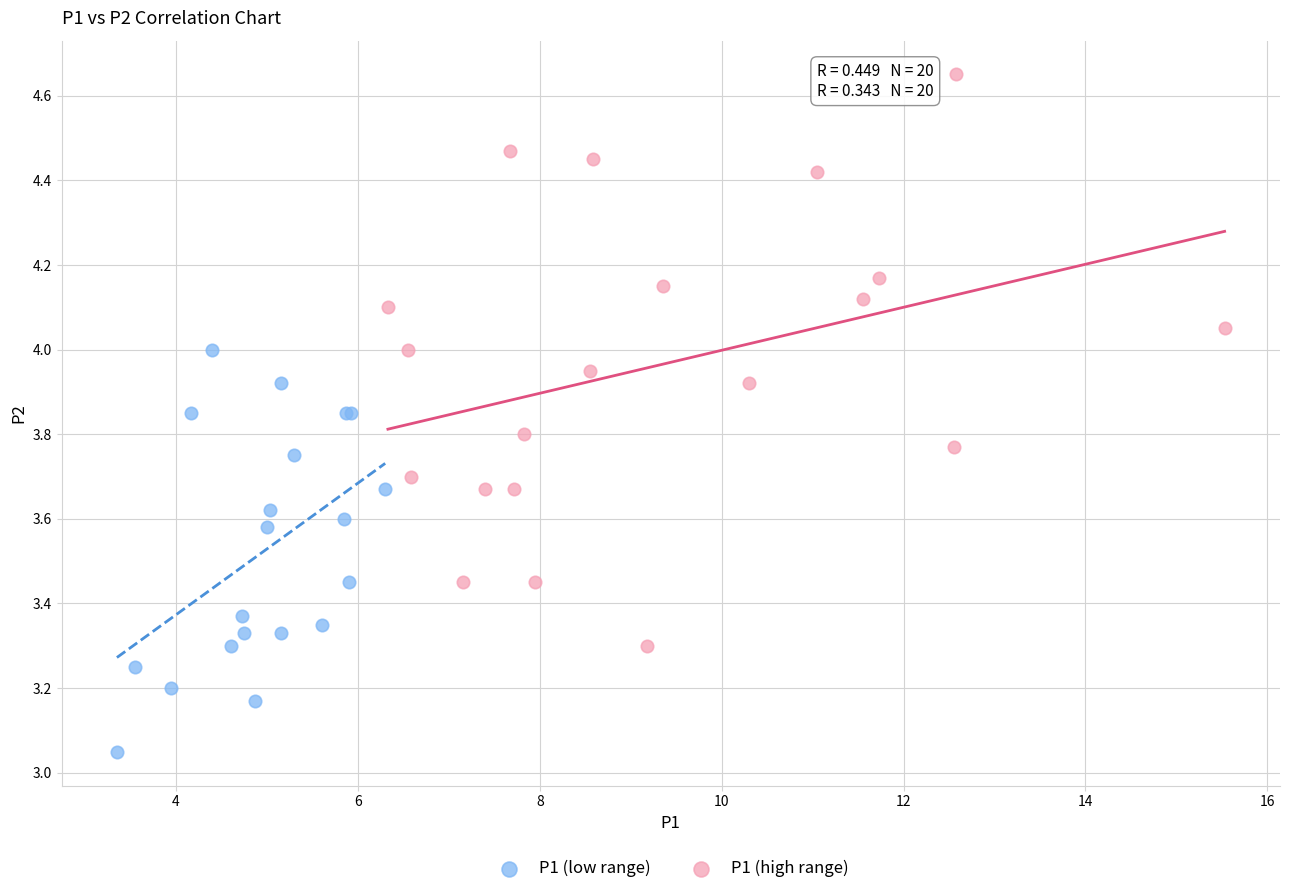

Which series reaches the maximum Y coordinate?

P1 (high range)